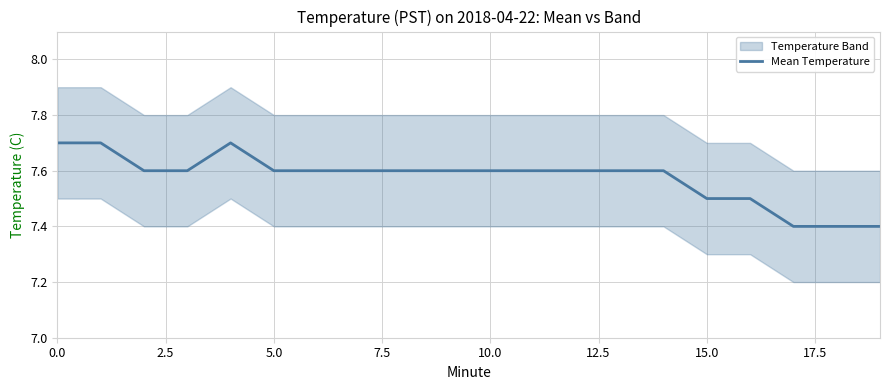

What is the maximum value for Mean Temperature?

7.7